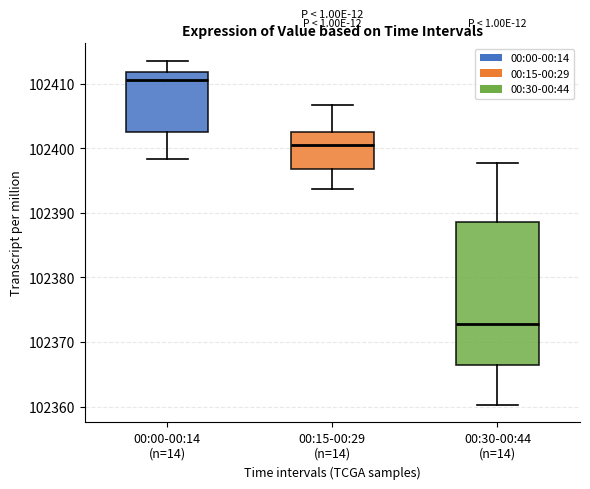

Which box has the lowest median line?

00:30-00:44 (n=14)